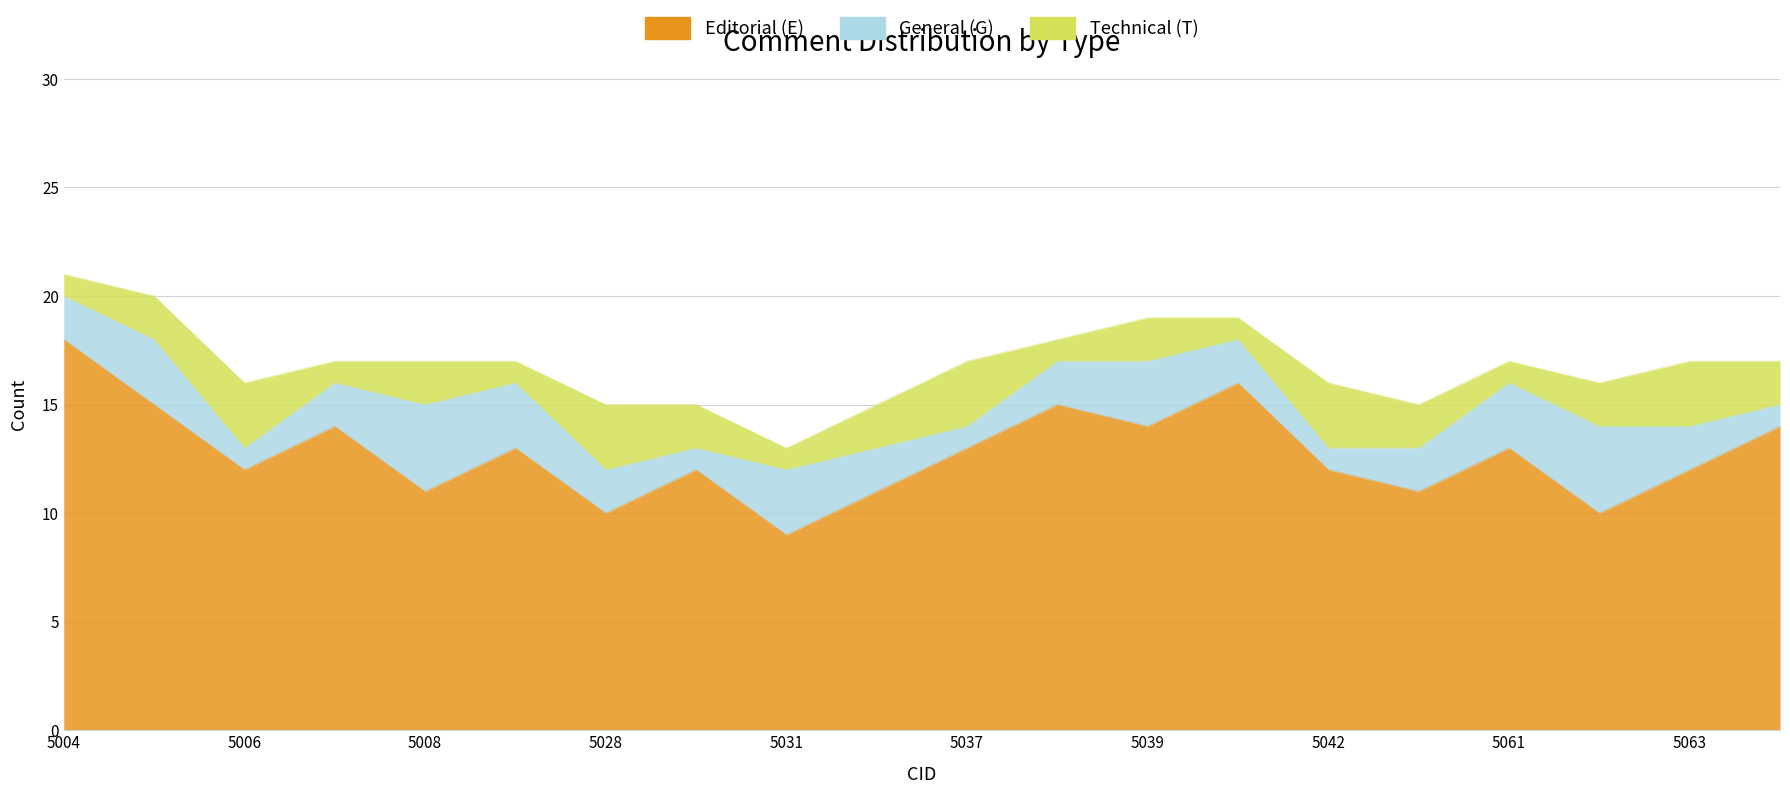

What is the difference between the maximum and minimum values in the Editorial (E) series?

9